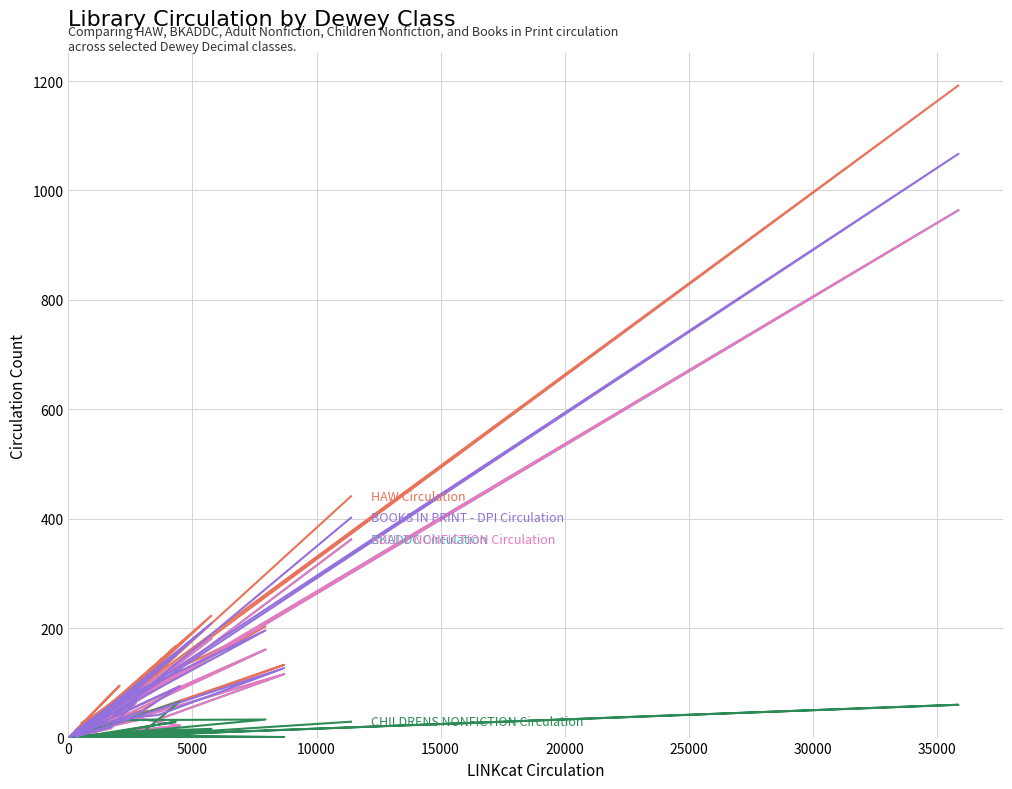

How many lines are shown in the chart?

5